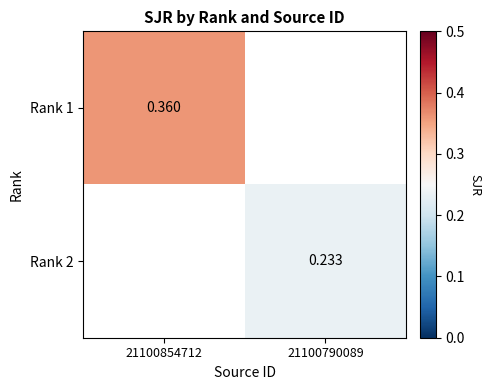

Is the value of Rank 1 at 21100854712 greater than the value of Rank 2 at 21100790089?

Yes